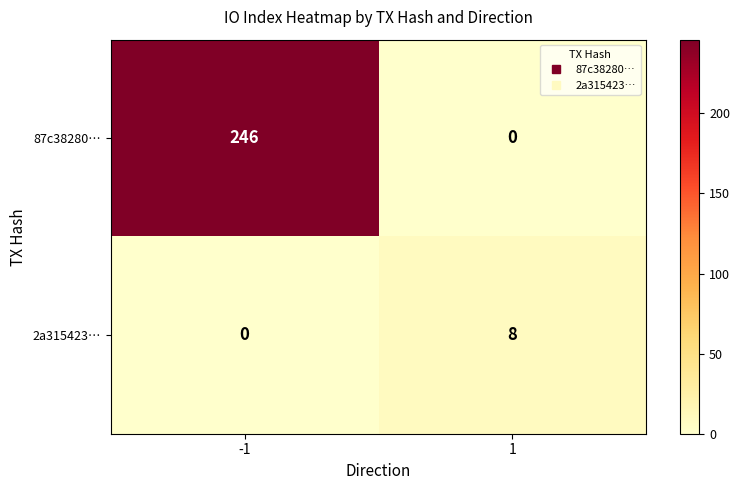

True or false: 87c38280… has a value of 246 at -1.

True